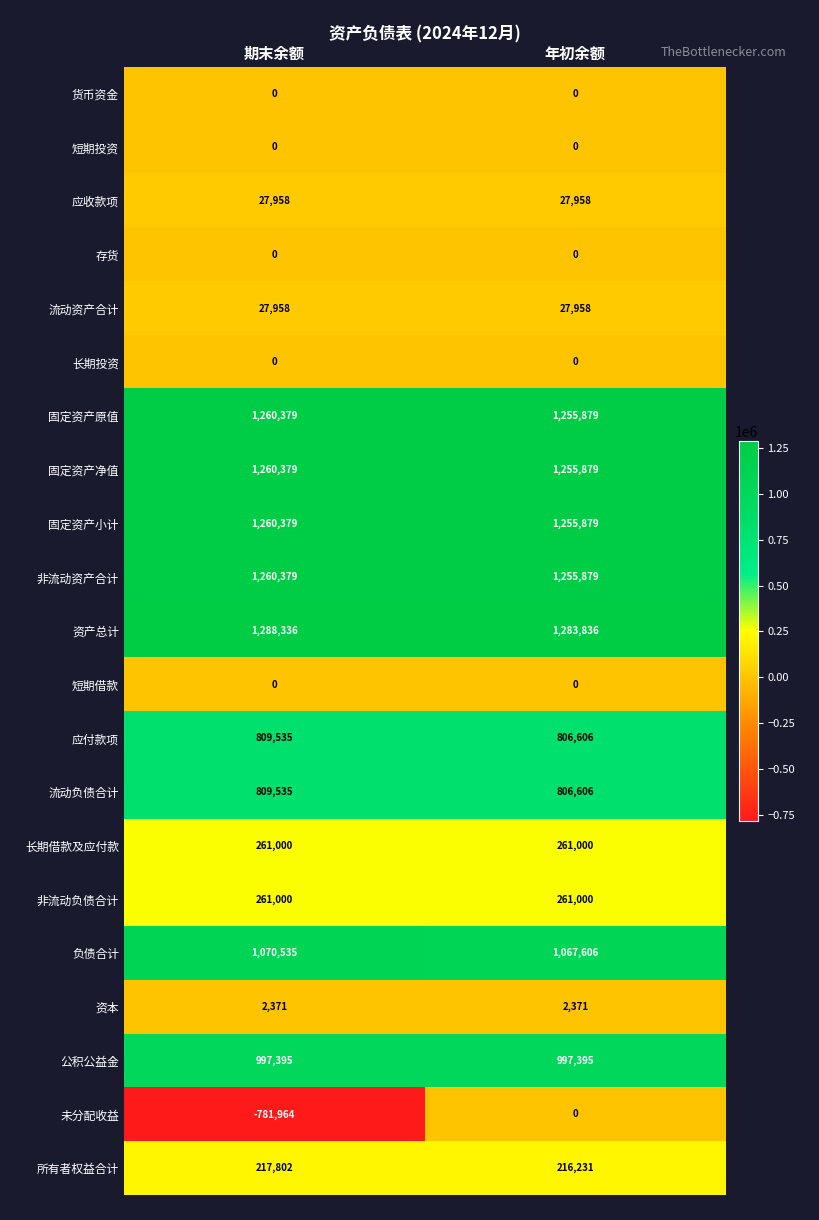

What is the difference between the highest and lowest values at 年初余额?

1283836